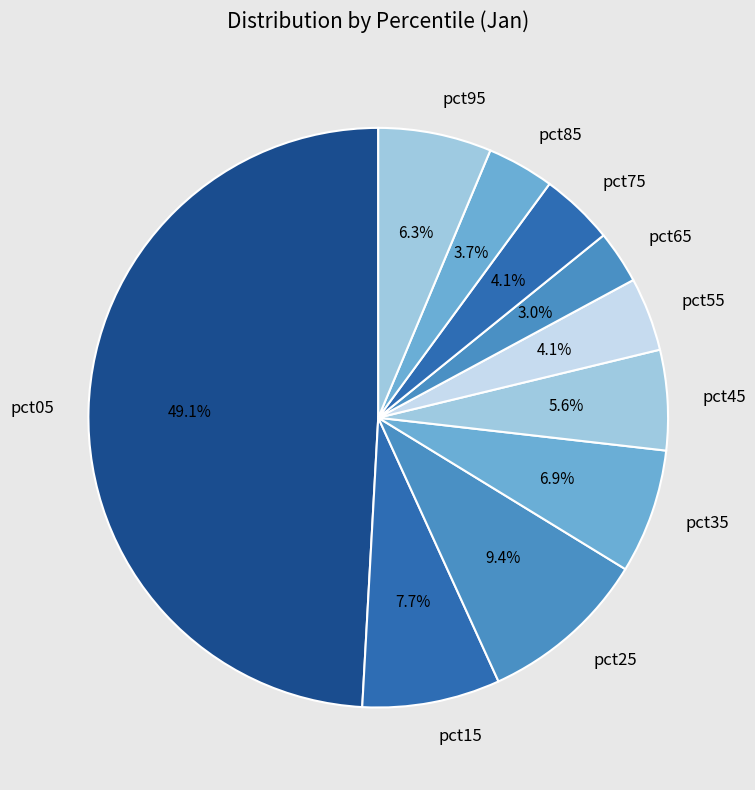

What percentage is NOT represented by pct95?

93.7%